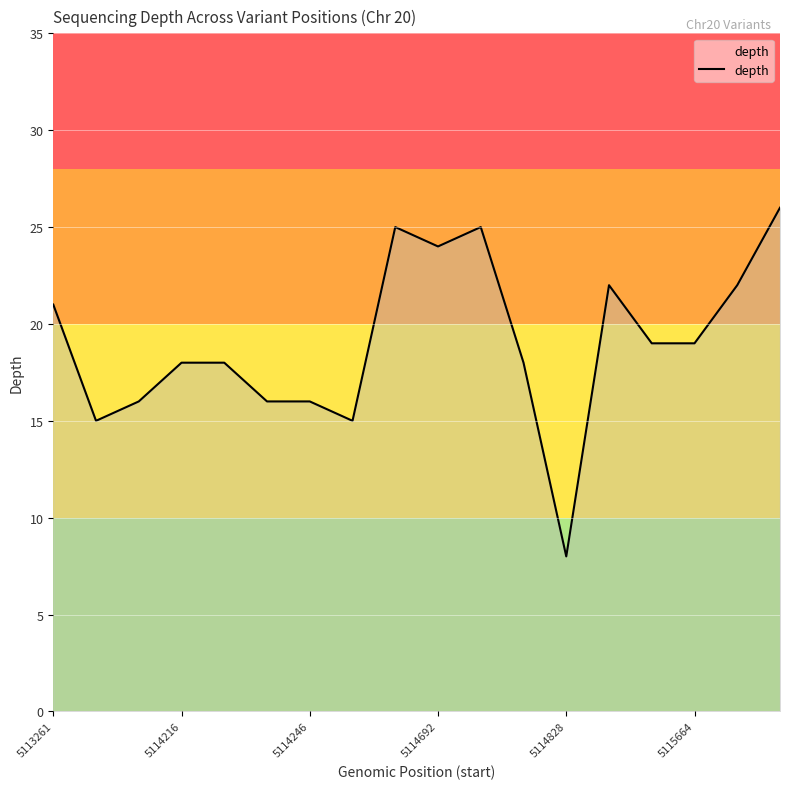

What is the maximum value shown in the chart?

26